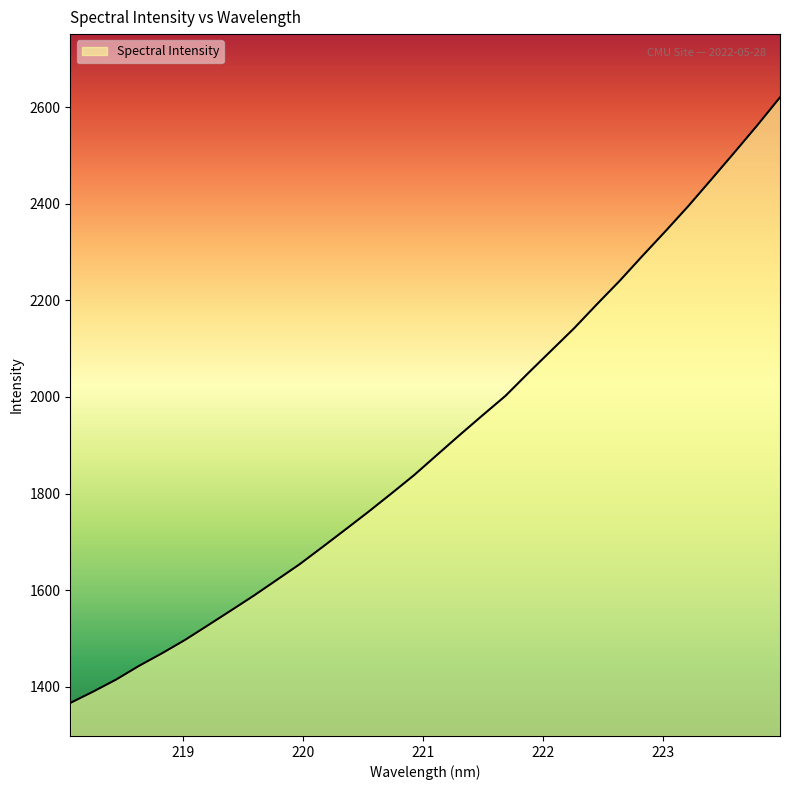

What is the minimum value shown in the chart?

1366.3